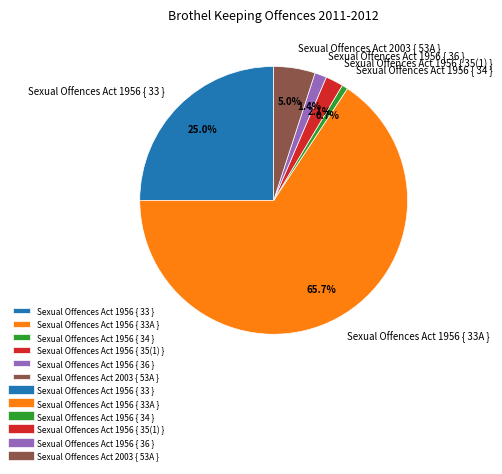

True or false: Sexual Offences Act 1956 { 33 } accounts for 35% of the total.

False